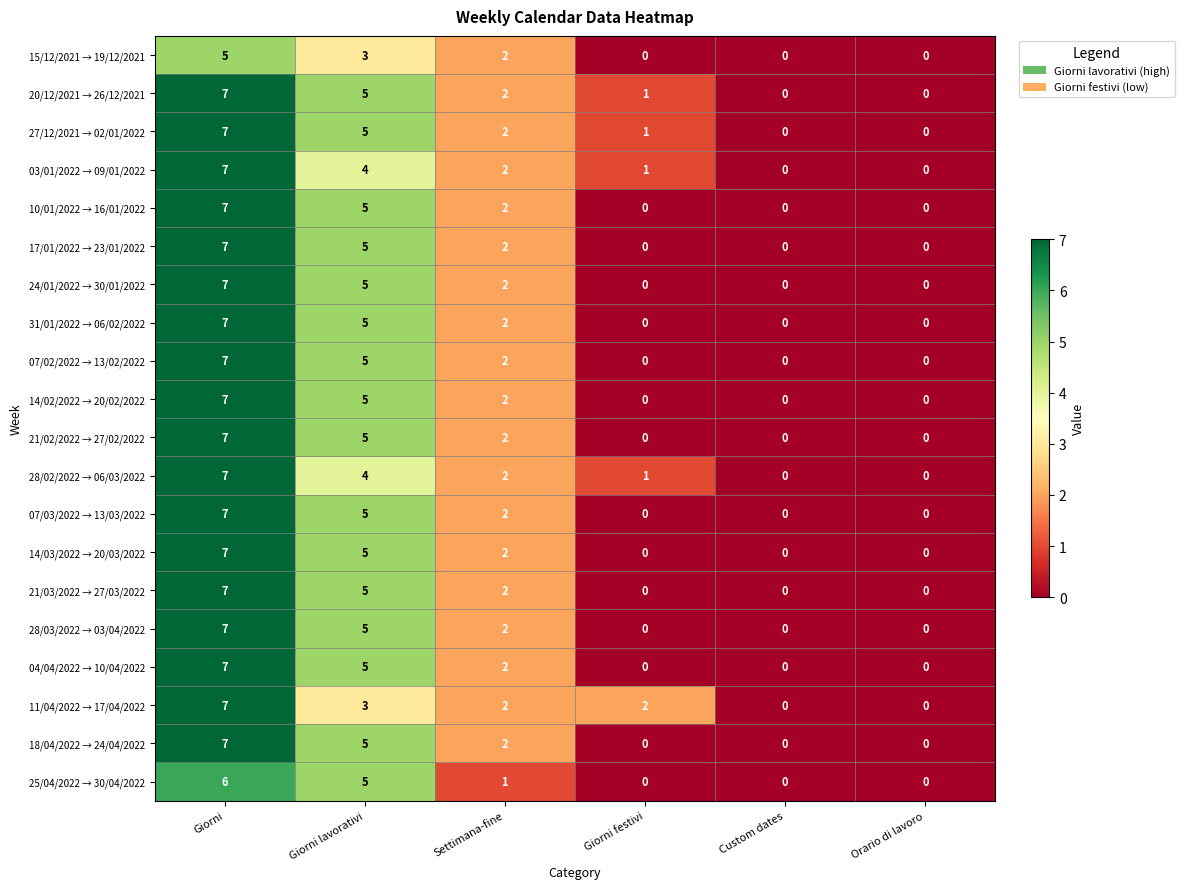

At which label is 11/04/2022 → 17/04/2022 closest to 3?

Giorni lavorativi